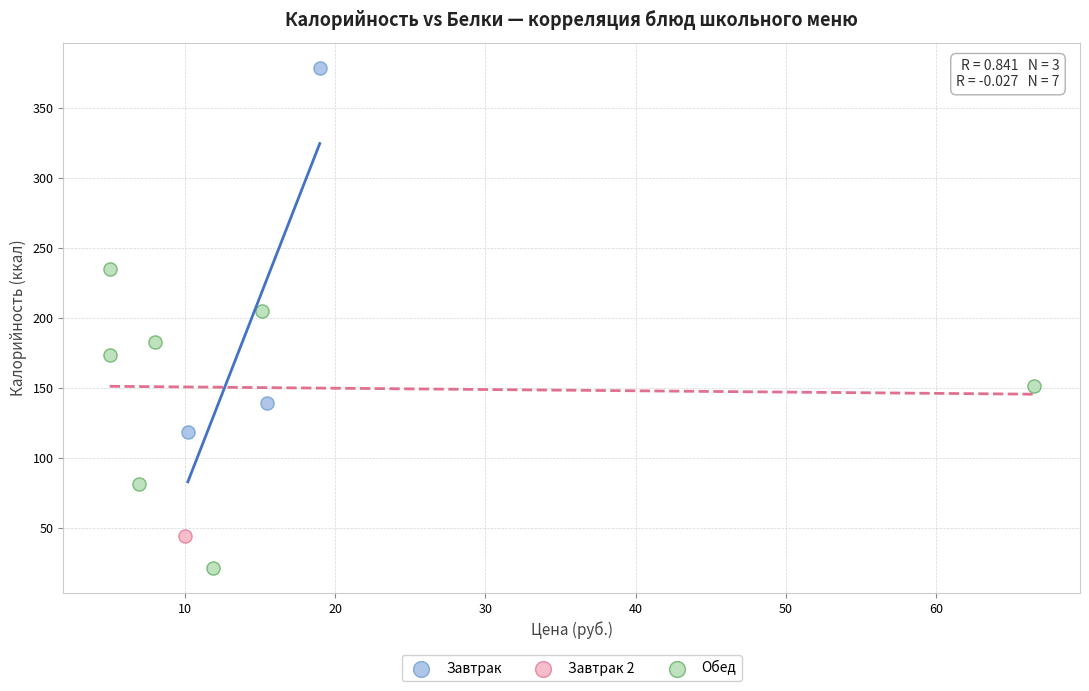

Which series reaches the maximum Y coordinate?

Завтрак